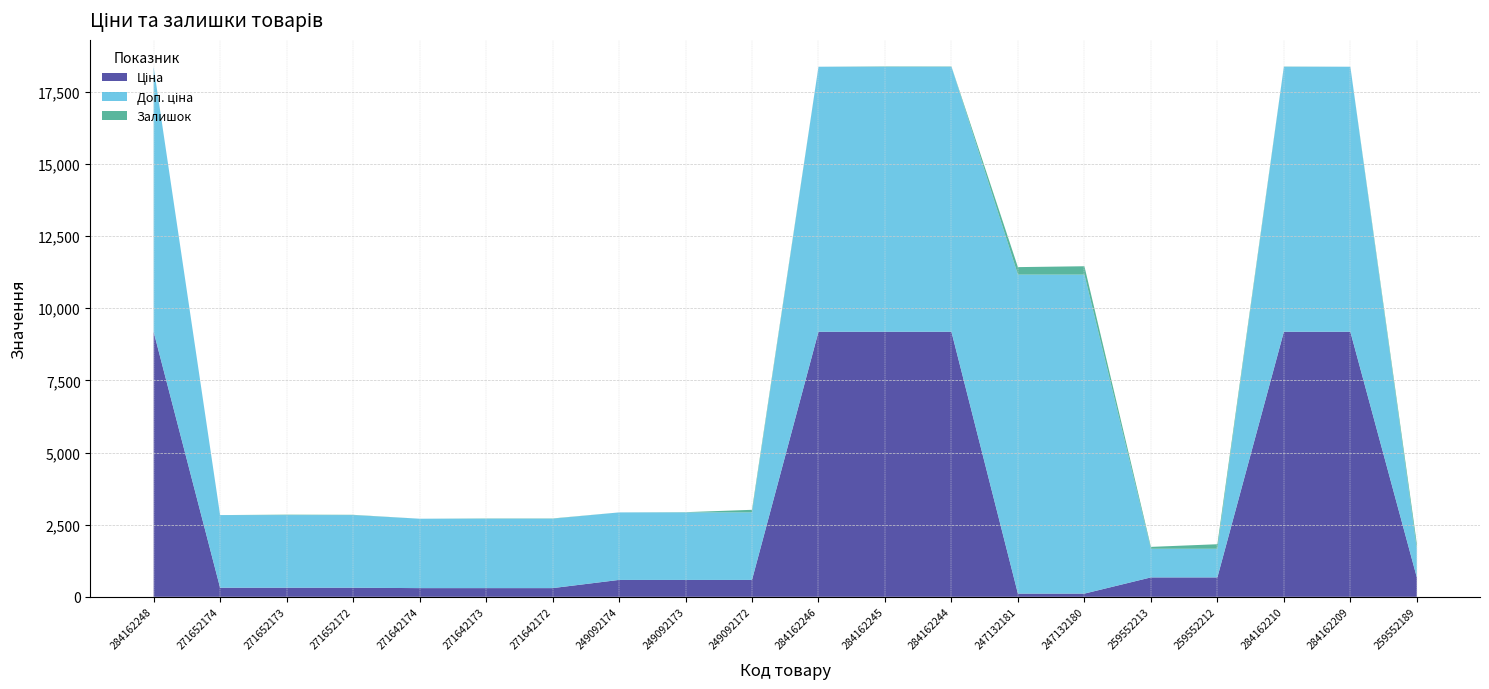

Reading left to right, list all the values displayed in this chart.

Ціна: 284162248=9185.1	271652174=314.7	271652173=314.7	271652172=314.7	271642174=300.6	271642173=300.6	271642172=300.6	249092174=584.9	249092173=584.9	249092172=584.9	284162246=9185.1	284162245=9185.1	284162244=9185.1	247132181=110.5	247132180=110.5	259552213=672.1	259552212=672.1	284162210=9185.1	284162209=9185.1	259552189=672.1
Доп. ціна: 284162248=9185.1	271652174=2517.5	271652173=2517.5	271652172=2517.5	271642174=2405.2	271642173=2405.2	271642172=2405.2	249092174=2339.7	249092173=2339.7	249092172=2339.7	284162246=9185.1	284162245=9185.1	284162244=9185.1	247132181=11055.0	247132180=11055.0	259552213=992.7	259552212=992.7	284162210=9185.1	284162209=9185.1	259552189=992.7
Залишок: 284162248=0.0	271652174=0.0	271652173=14.0	271652172=9.0	271642174=0.0	271642173=9.0	271642172=9.0	249092174=0.0	249092173=8.0	249092172=90.0	284162246=0.0	284162245=11.0	284162244=9.0	247132181=260.0	247132180=290.0	259552213=65.0	259552212=157.0	284162210=6.0	284162209=0.0	259552189=171.0